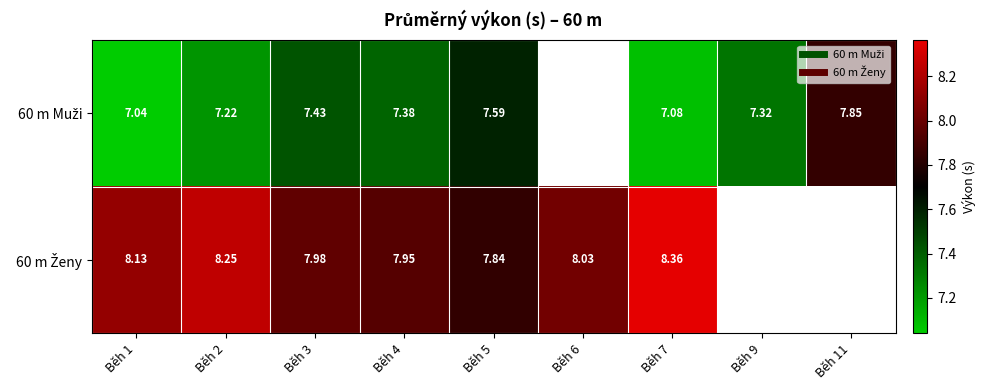

List the series in order of their peak value, lowest first.

60 m Muži, 60 m Ženy